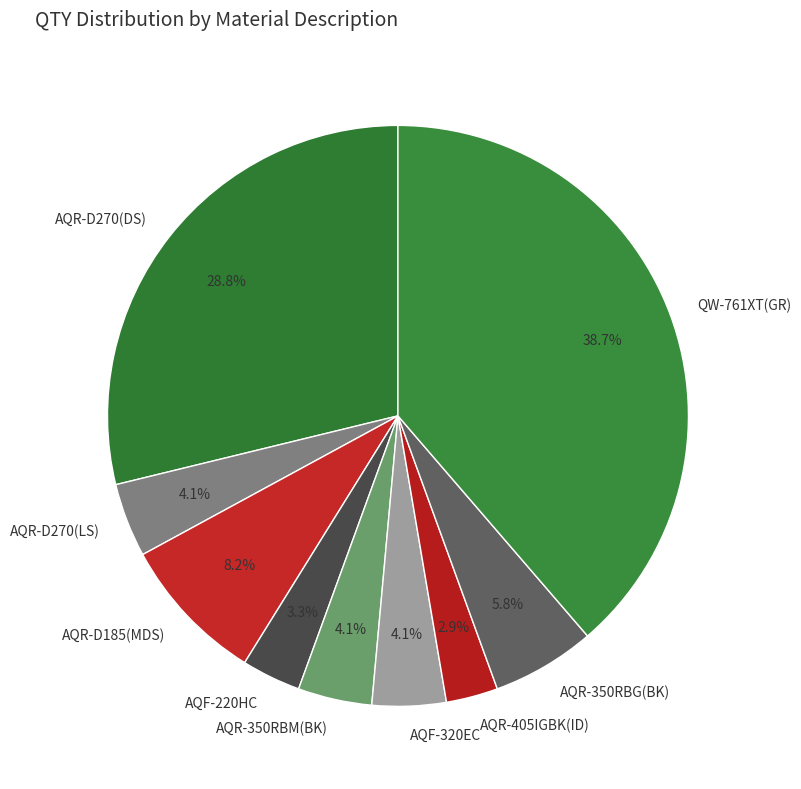

Which slice is the largest?

QW-761XT(GR)